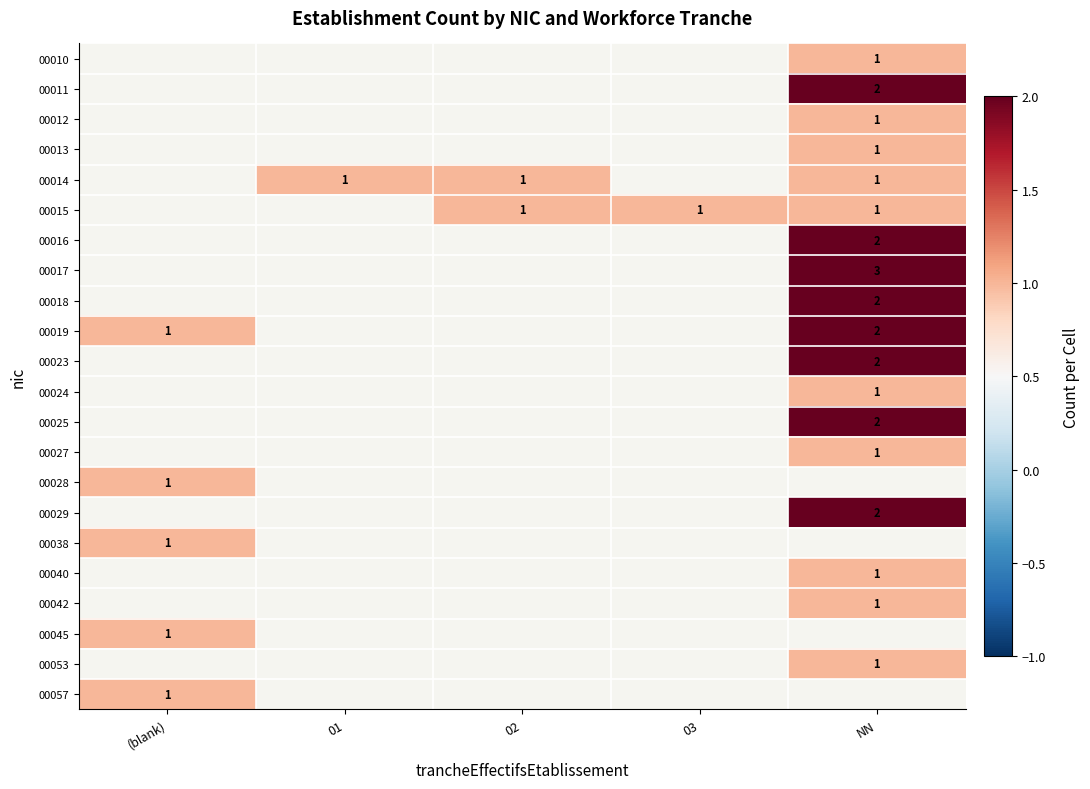

Is it true that 00027 equals 1 at NN?

True